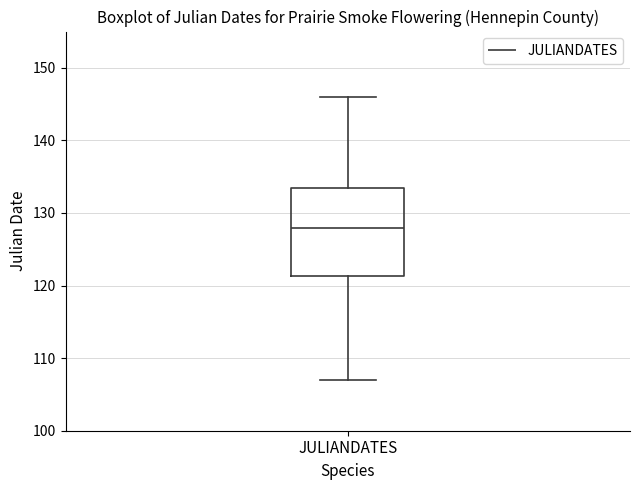

Where does the median line of the box for JULIANDATES sit on the y-axis? The values are not printed on the chart, so give them approximately, as read against the axis.

128